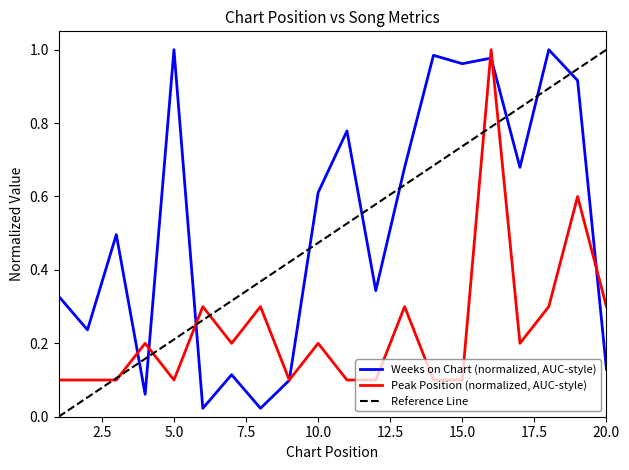

True or false: Weeks on Chart and Peak Position intersect in this chart.

True